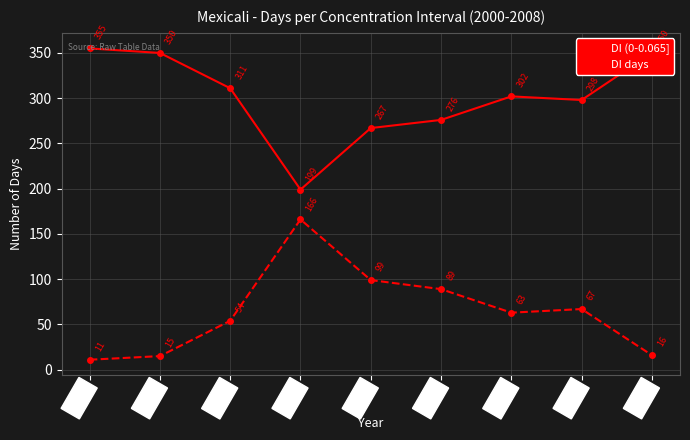

How many interior local peaks does the DI days series have?

2